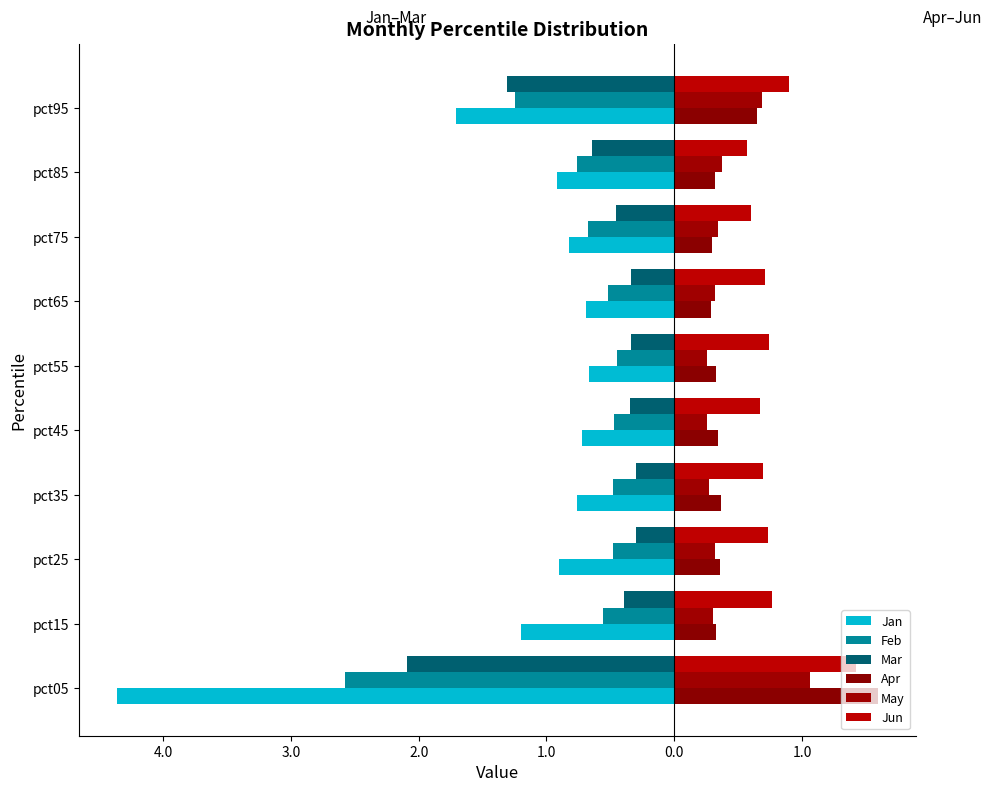

How many data points does each series have?

10